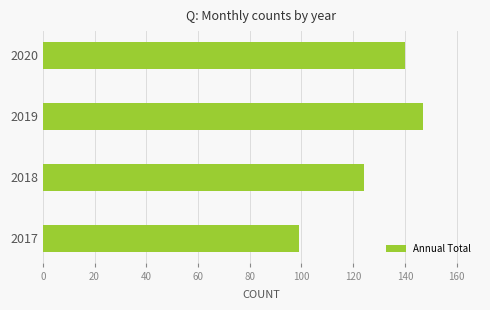

How many values are below 140?

2